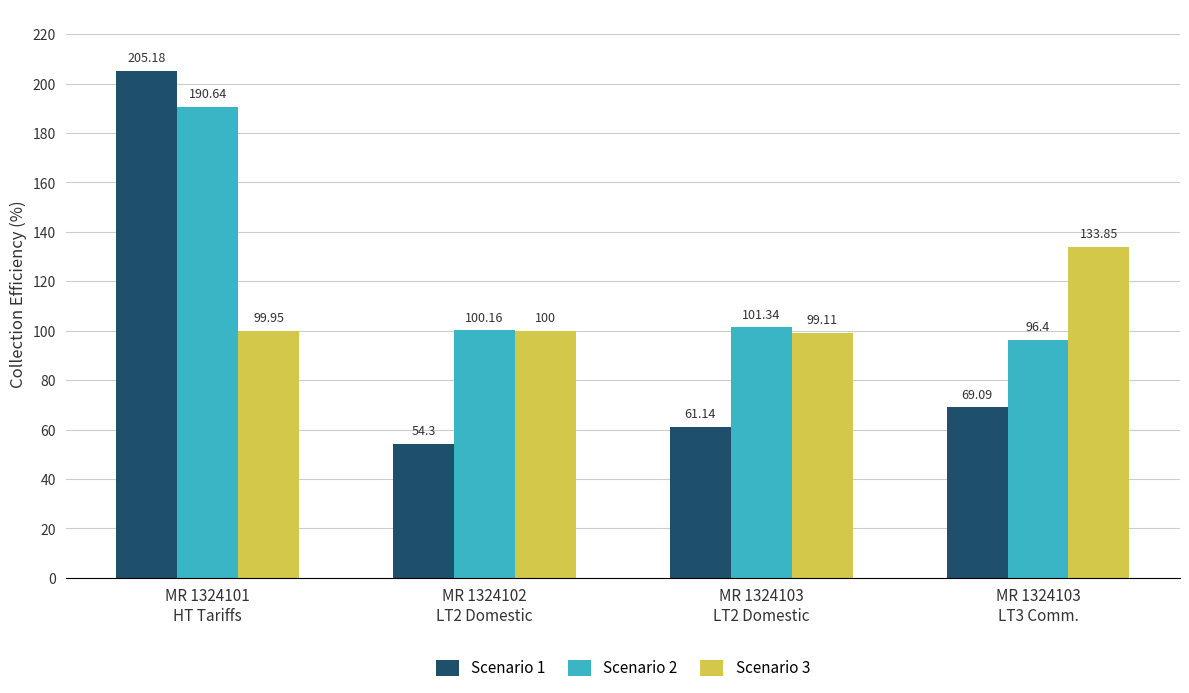

How many groups of bars are there?

4